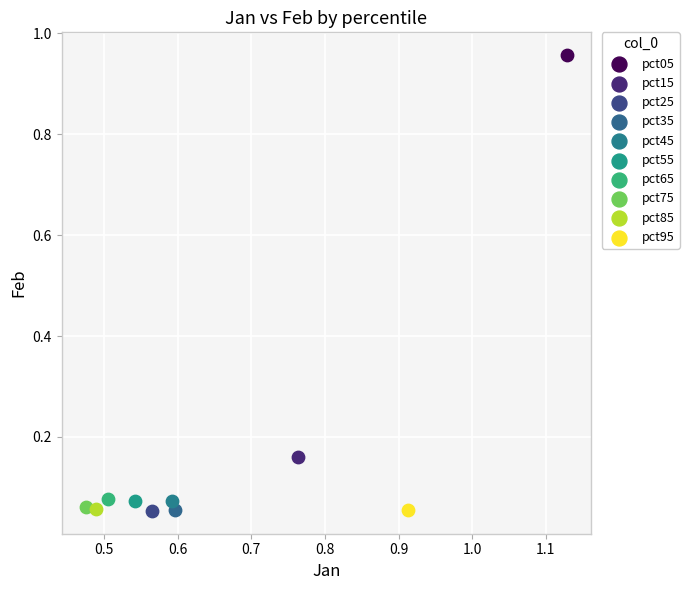

What are all the series names shown in the legend?

pct05, pct15, pct25, pct35, pct45, pct55, pct65, pct75, pct85, pct95